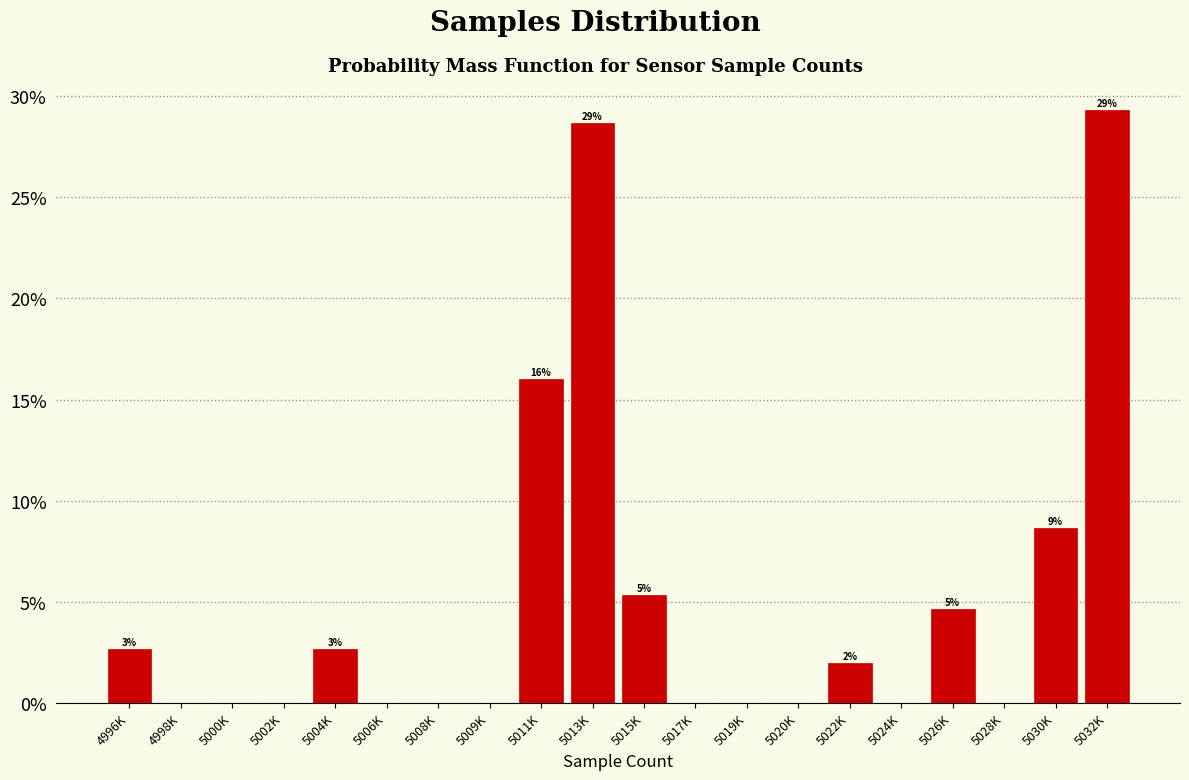

Reading left to right, list all the values displayed in this chart.

4996K=2.7	4998K=0.0	5000K=0.0	5002K=0.0	5004K=2.7	5006K=0.0	5008K=0.0	5009K=0.0	5011K=16.0	5013K=28.7	5015K=5.3	5017K=0.0	5019K=0.0	5020K=0.0	5022K=2.0	5024K=0.0	5026K=4.7	5028K=0.0	5030K=8.7	5032K=29.3